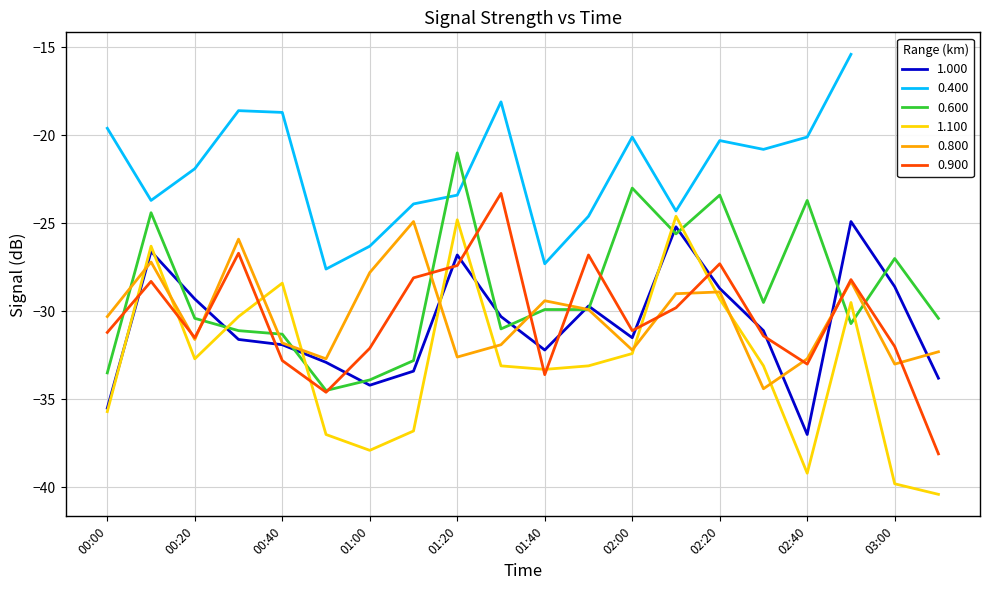

What is the sum of all 0.800 values?

-606.8